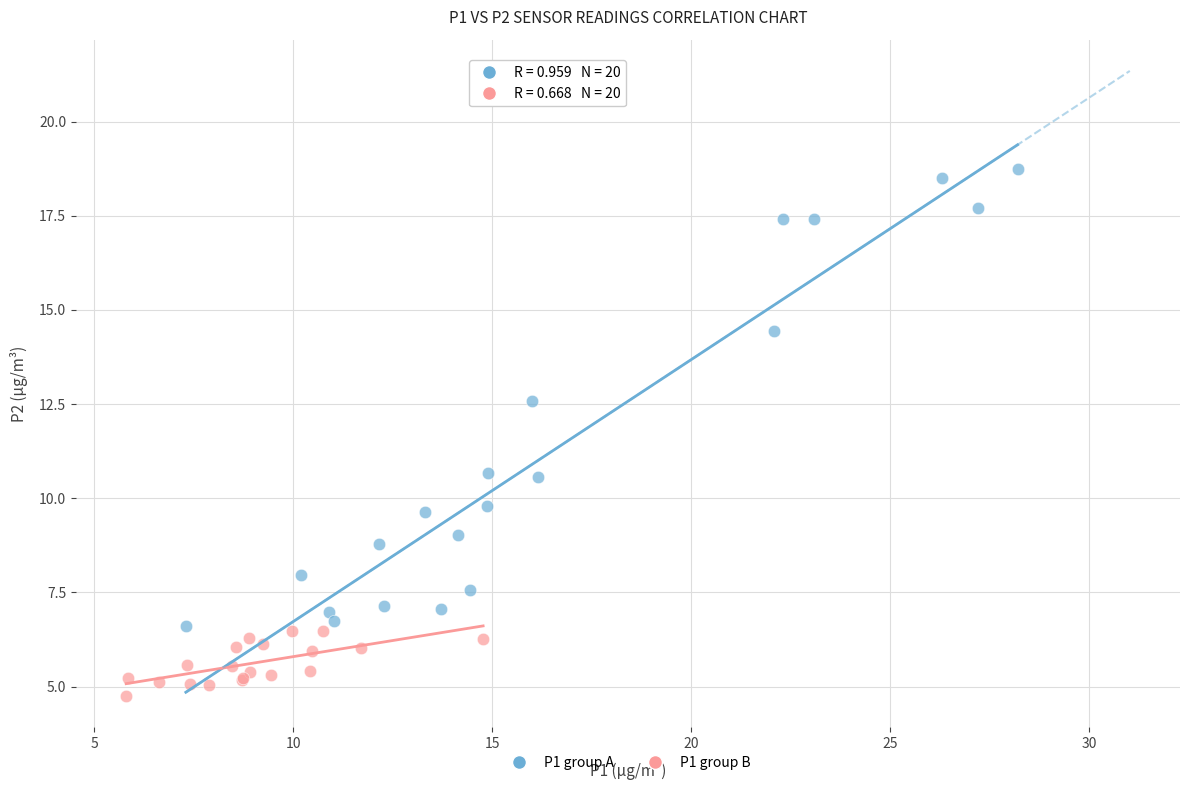

Which series contains the highest Y value?

P1 group A